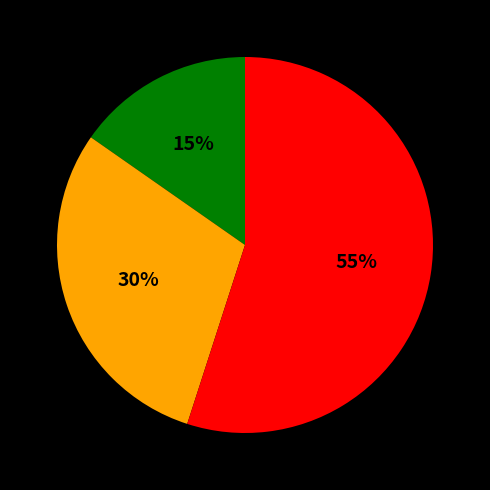

Does any single category account for the majority?

Yes